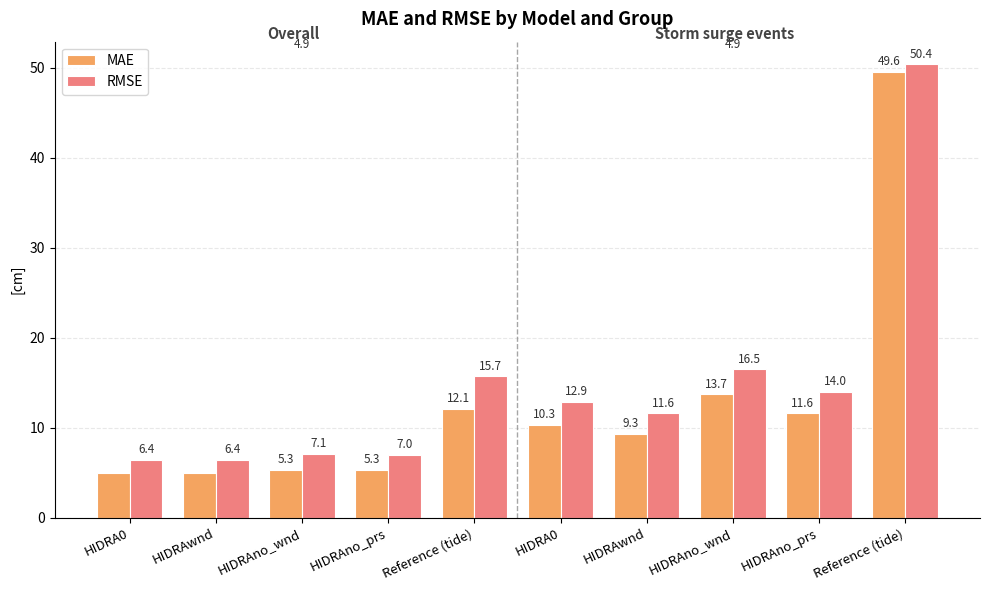

How many values in the MAE series are below 10?

5